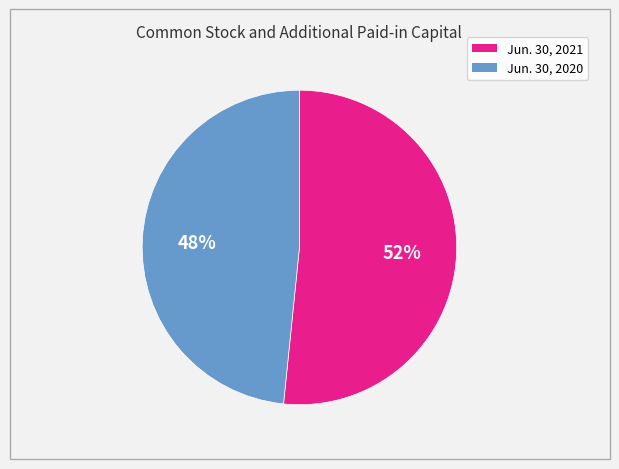

Does any single category account for the majority?

Yes